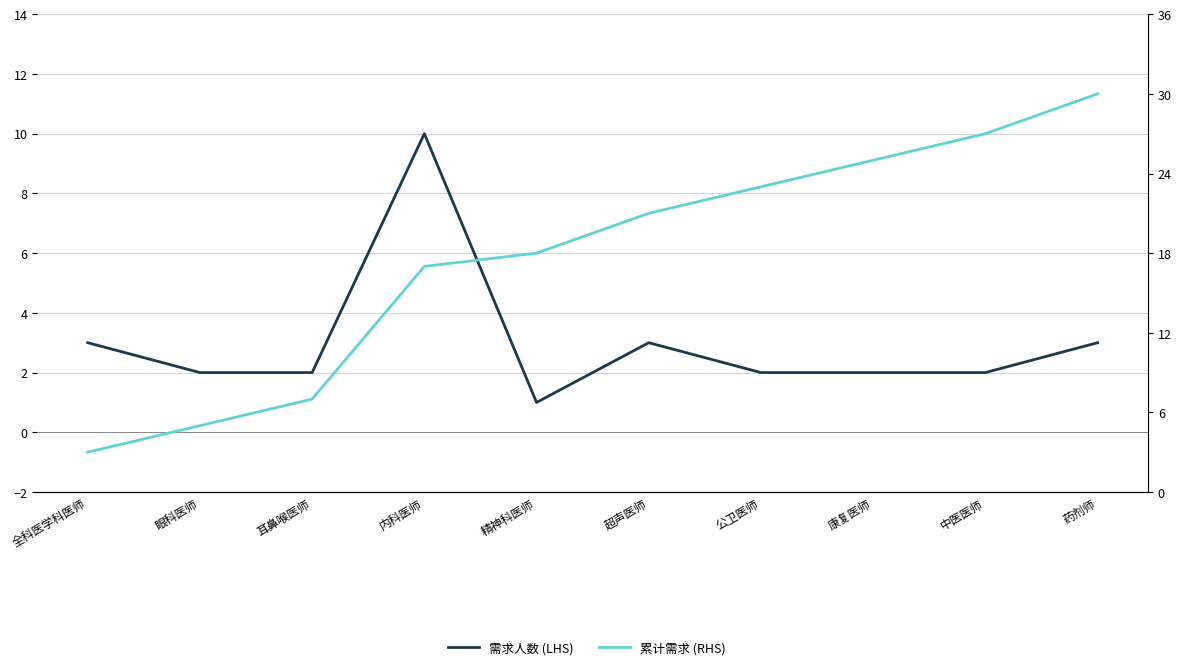

What is the difference between the second highest and minimum values in the 需求人数 (LHS) series?

2